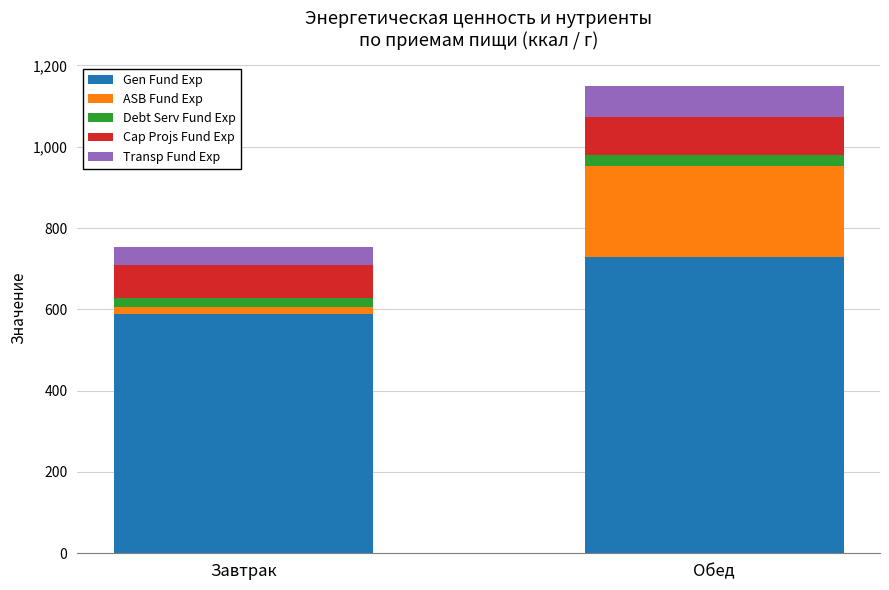

What is the total value across all series at Обед?

1150.1